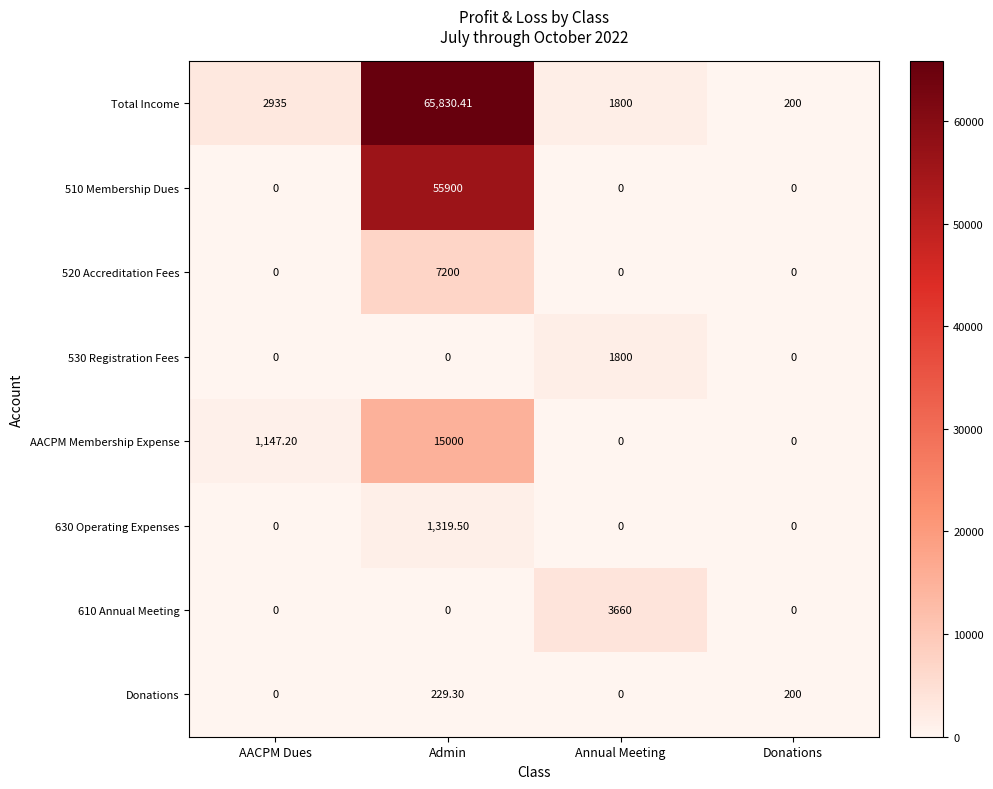

Which series has the largest total across all categories?

Total Income